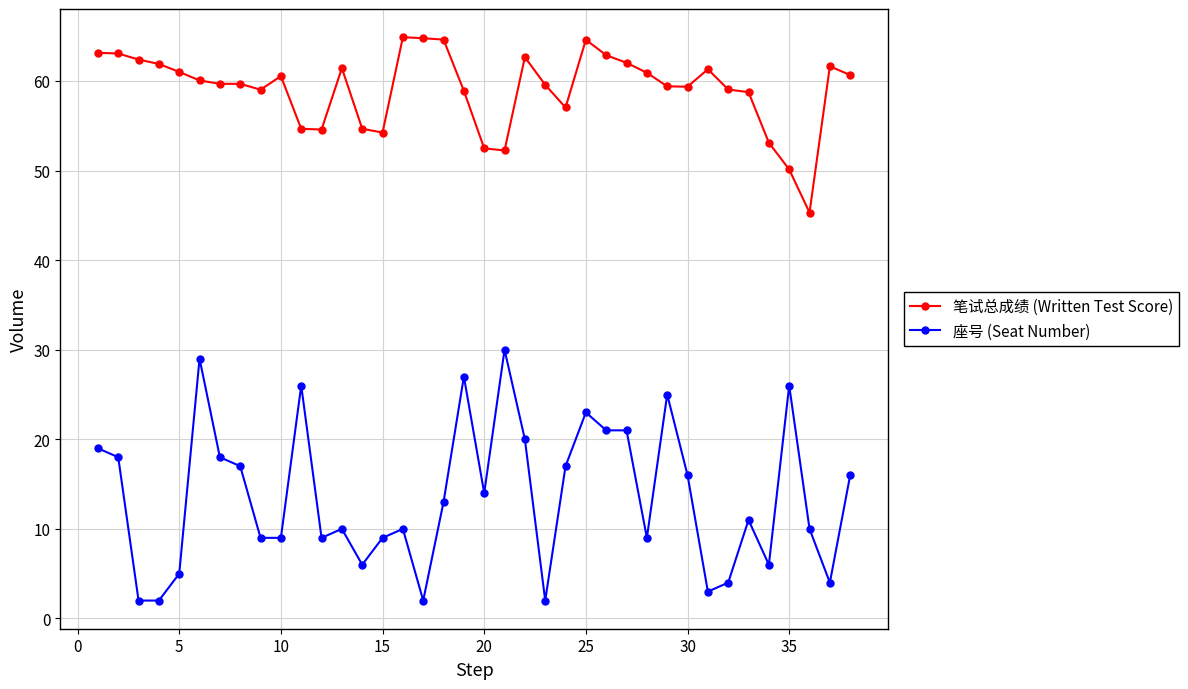

Which series has the widest spread of values?

座号 (Seat Number)